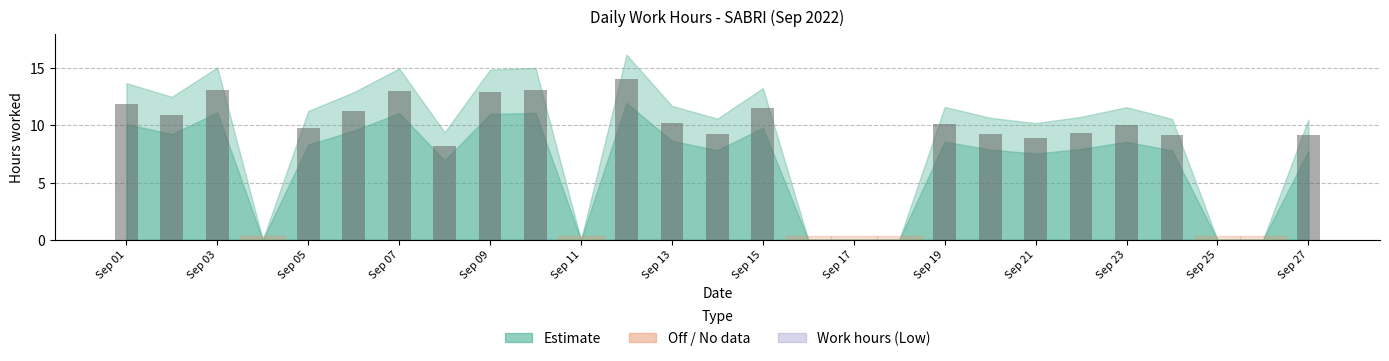

What is the difference between the maximum and second lowest values?

14.1